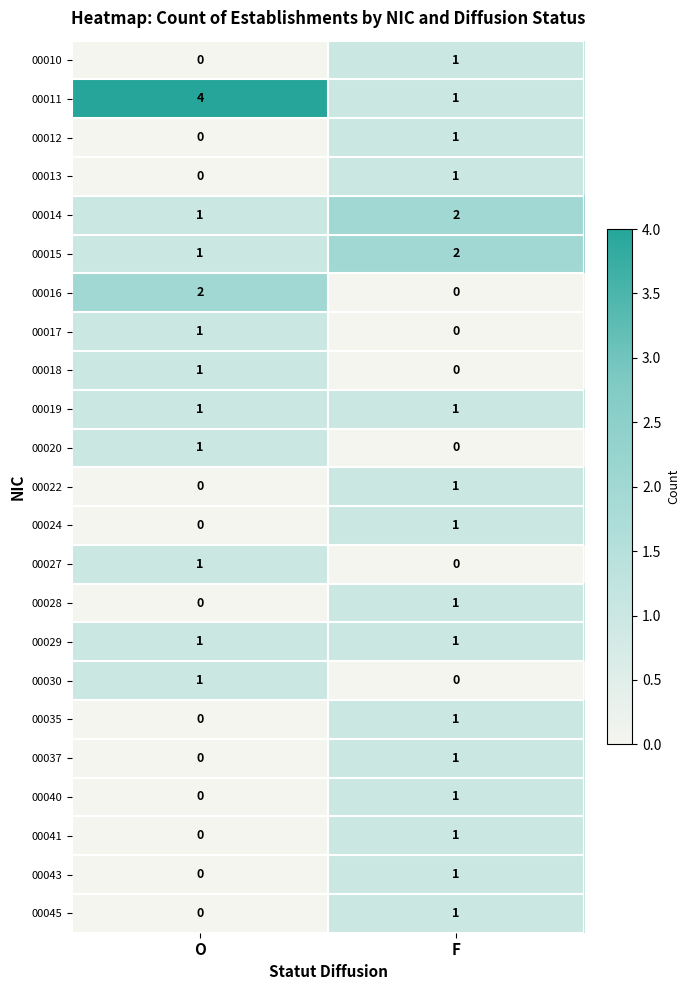

At how many categories does at least one series exceed 0?

2